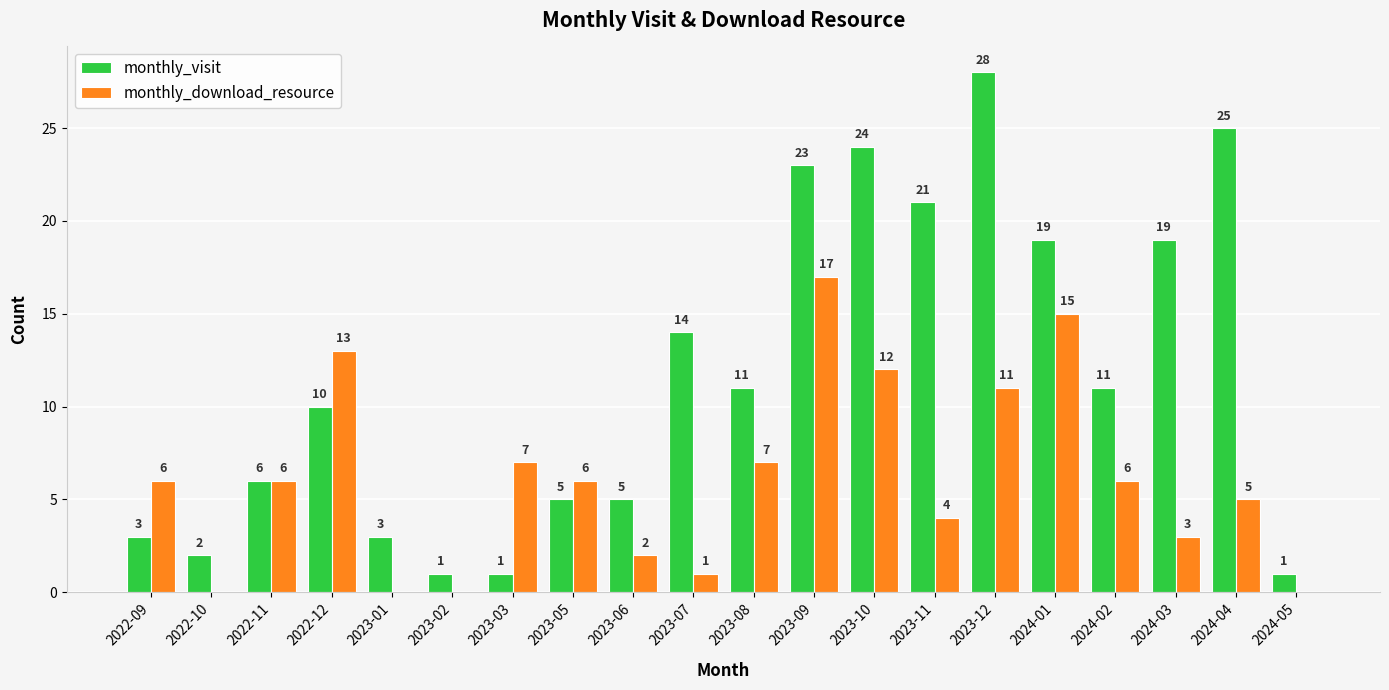

At which label does monthly_visit reach its peak?

2023-12